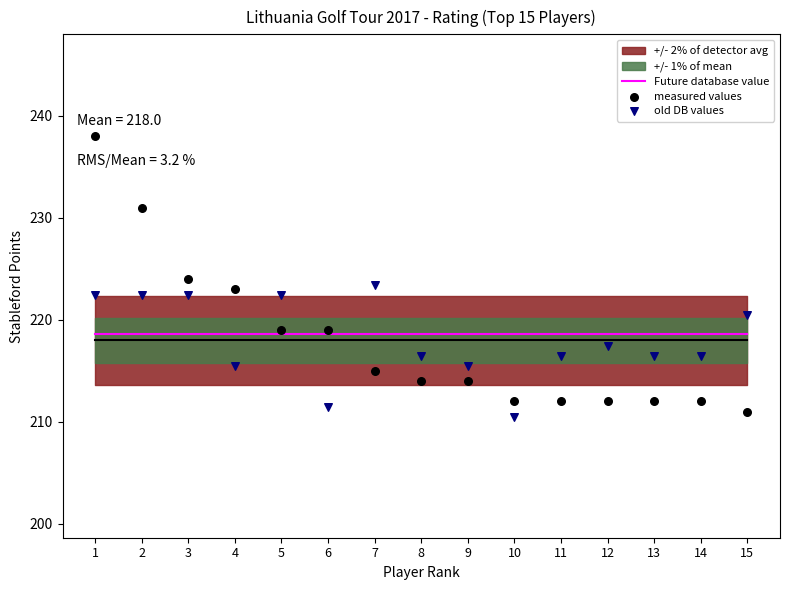

Which series contains the highest Y value?

measured values